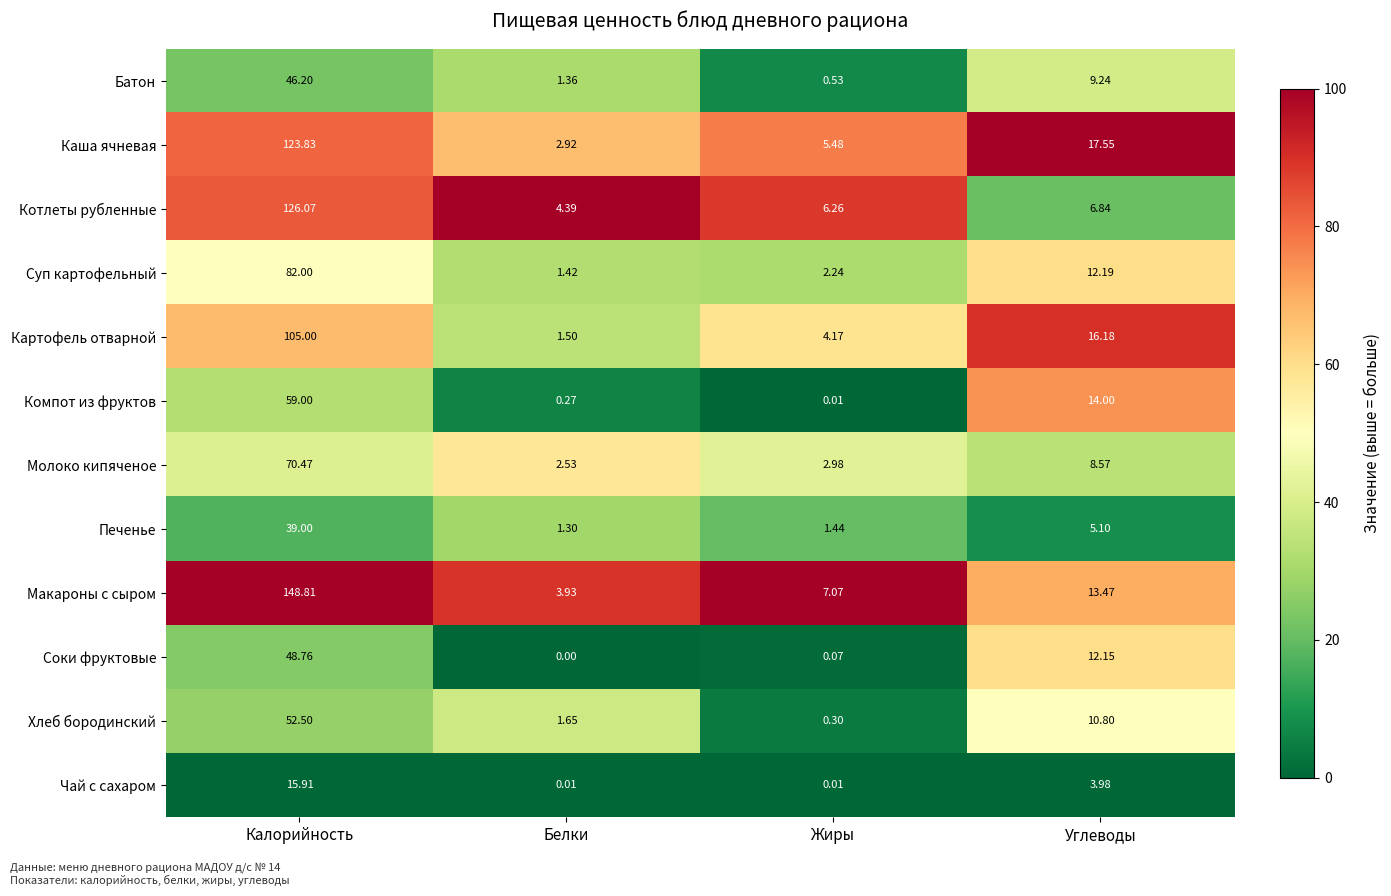

At which label does Чай с сахаром reach its peak?

Калорийность